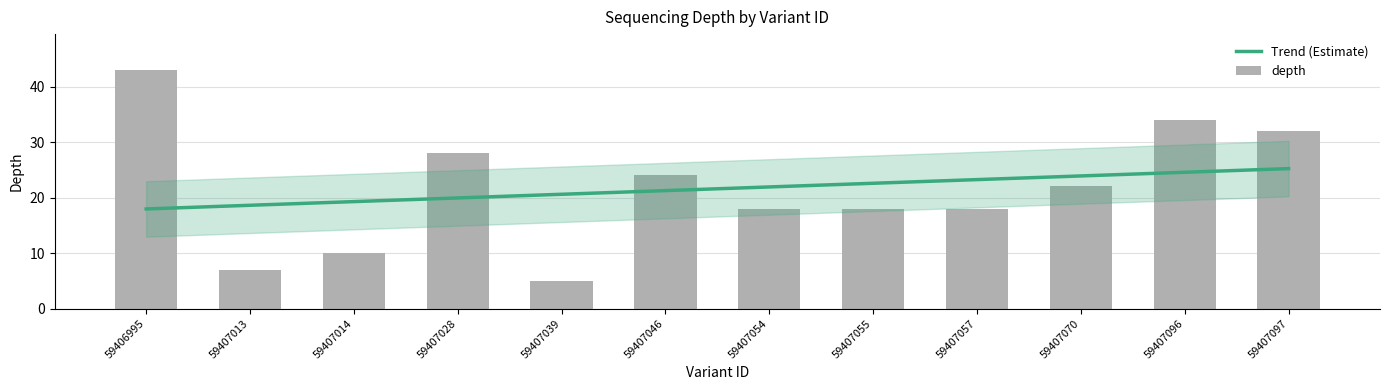

What is the minimum value shown in the chart?

5